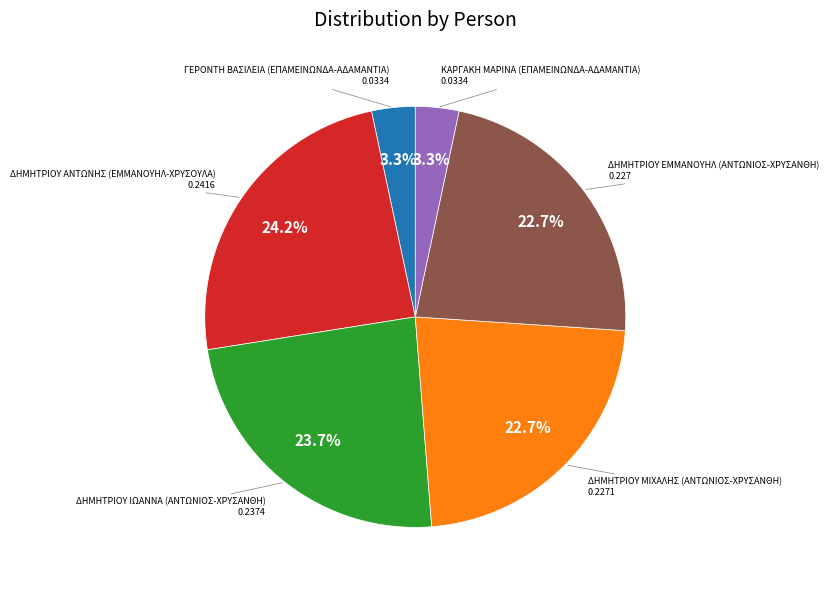

Does any single category account for the majority?

No